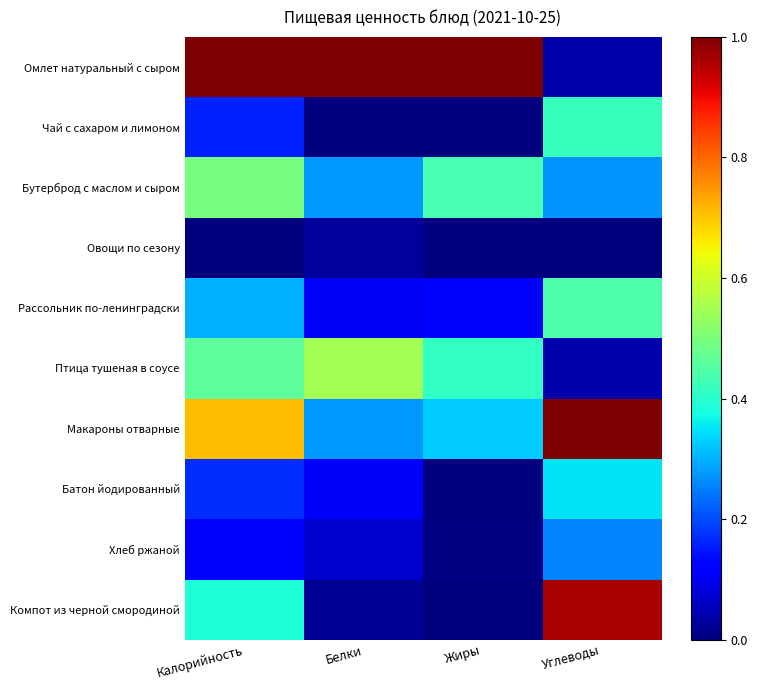

Which has a higher value, Калорийность or Белки?

Калорийность